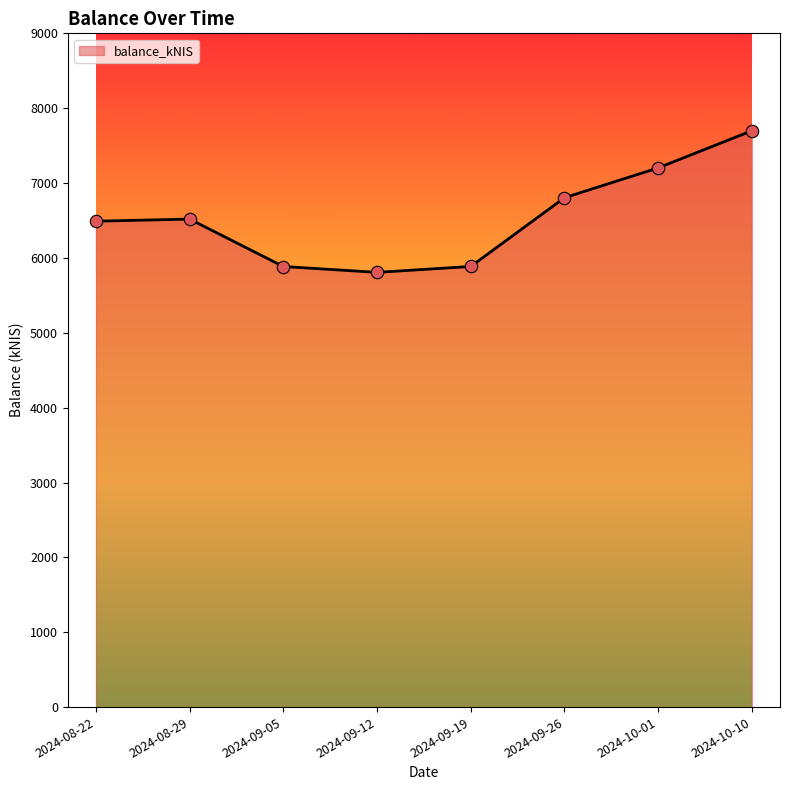

Which has a higher value, 2024-09-26 or 2024-09-12?

2024-09-26